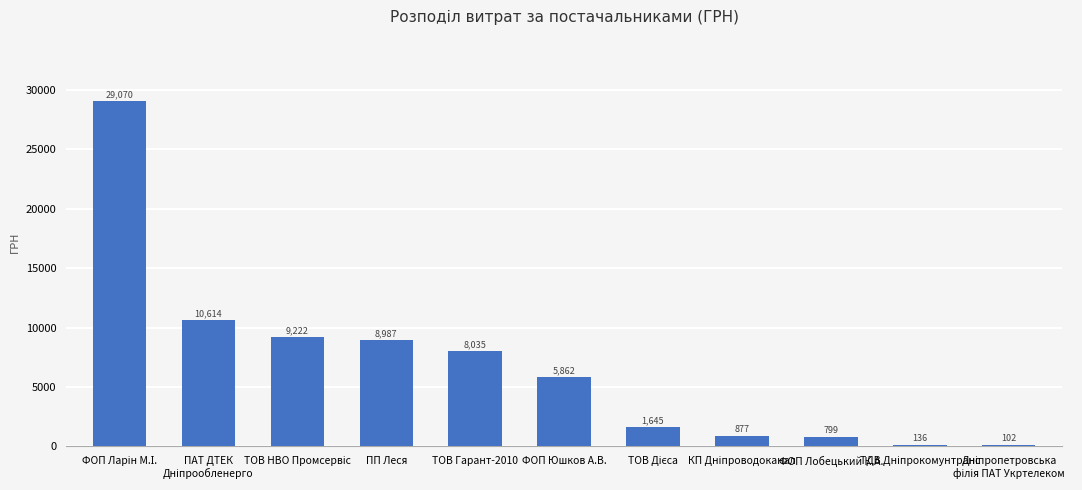

Is it true that the value at ТОВ Гарант-2010 is 8034.6?

True